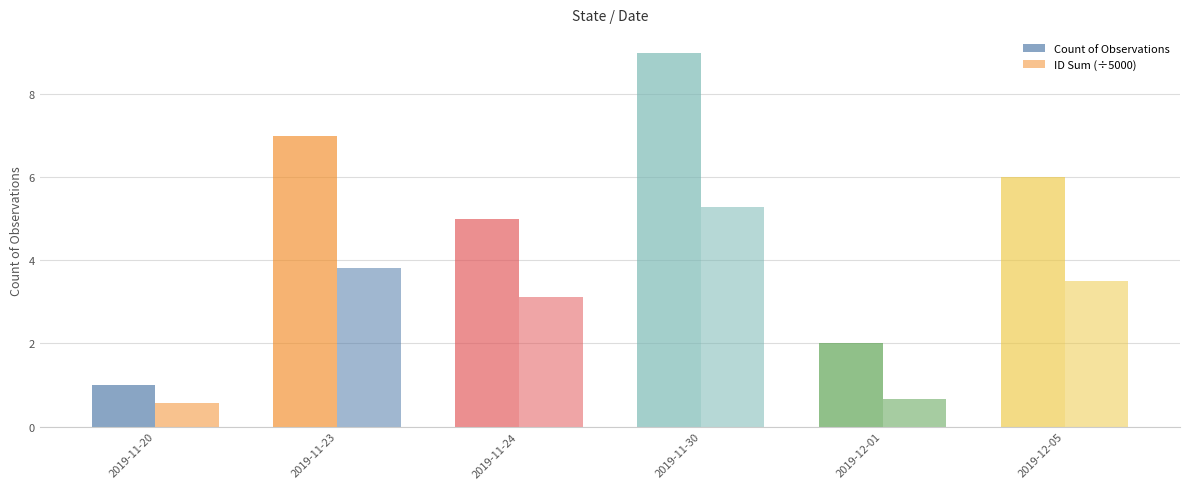

Between 2019-12-05 and 2019-11-20, which is larger?

2019-12-05